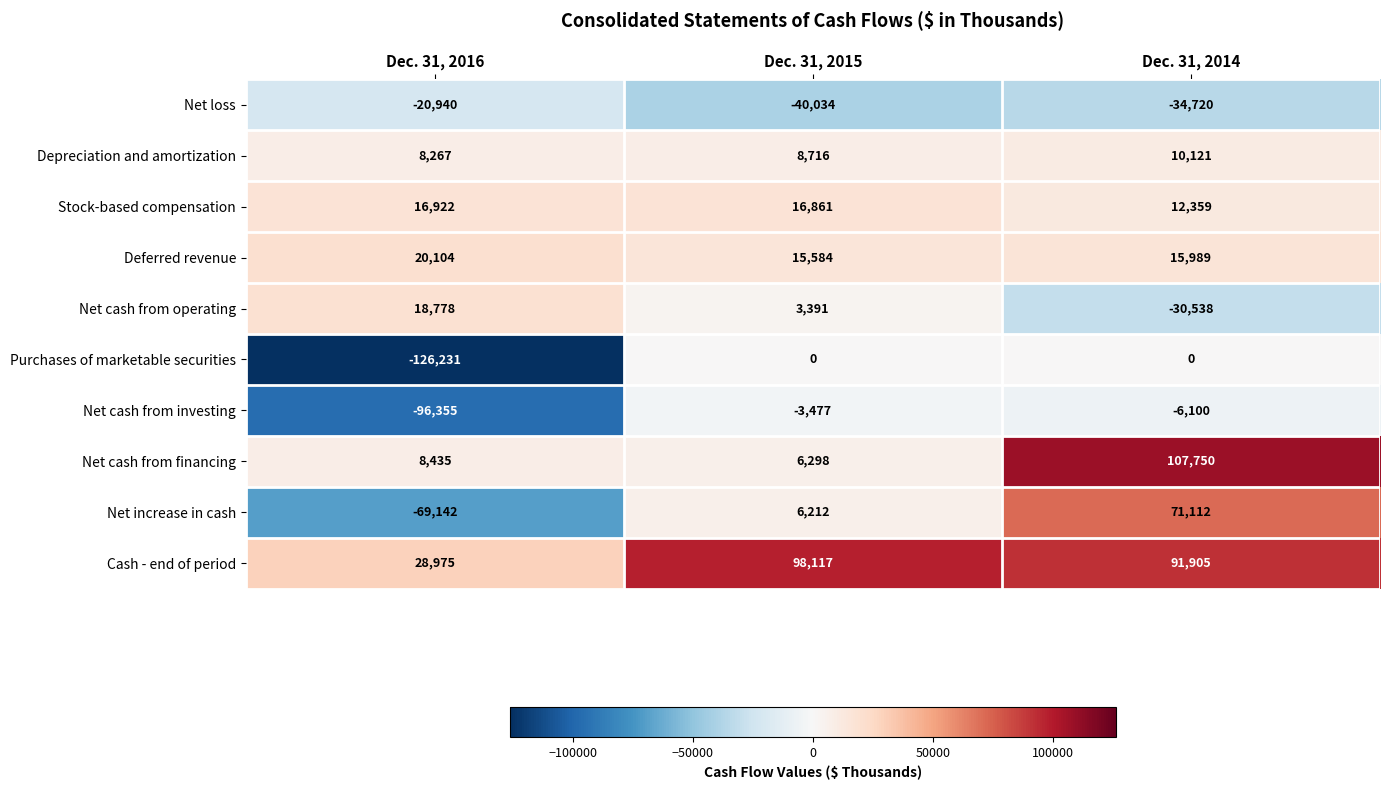

At how many categories does at least one series exceed 7260?

3